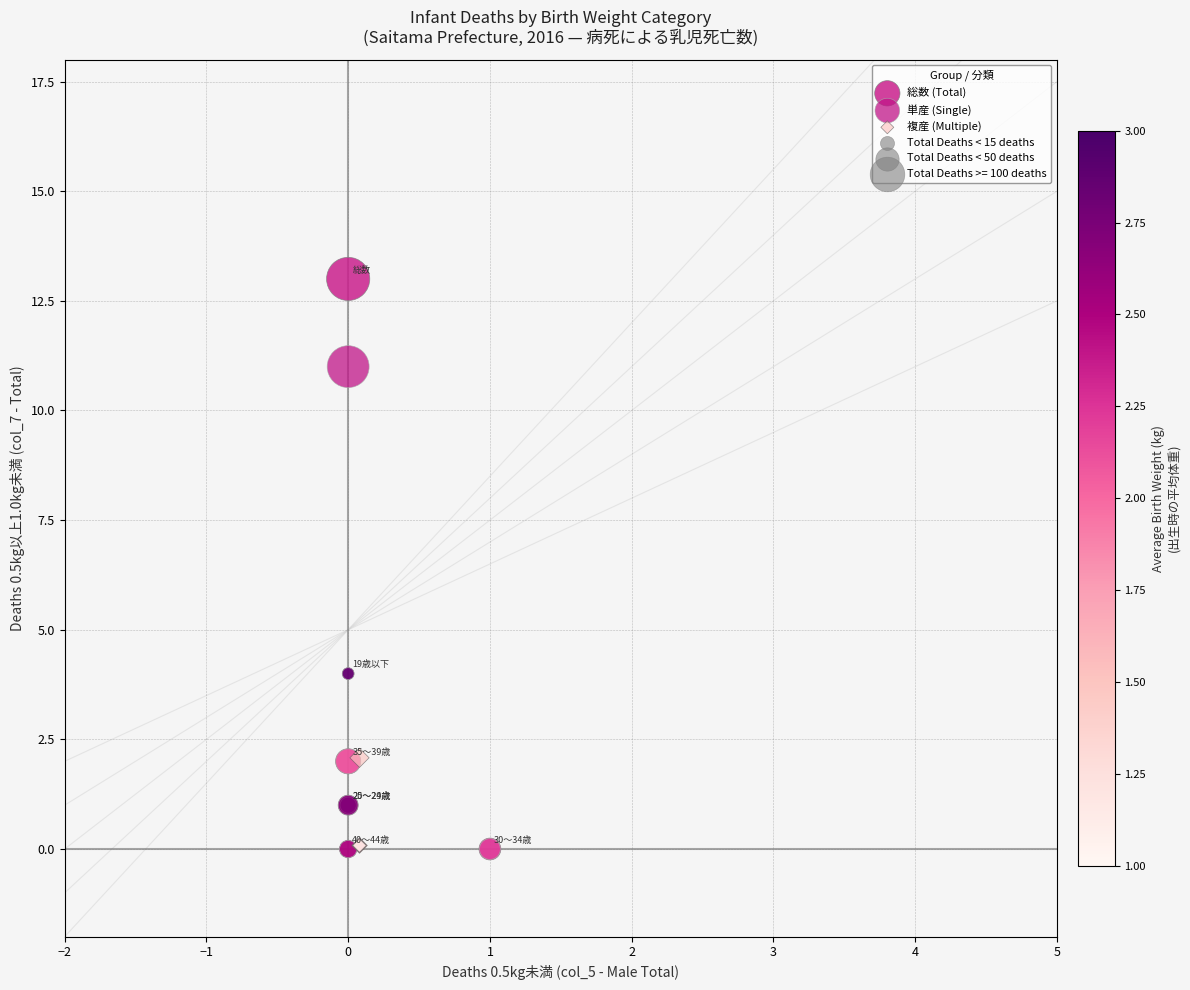

Which series has the largest Y range (max minus min)?

総数 (Total)